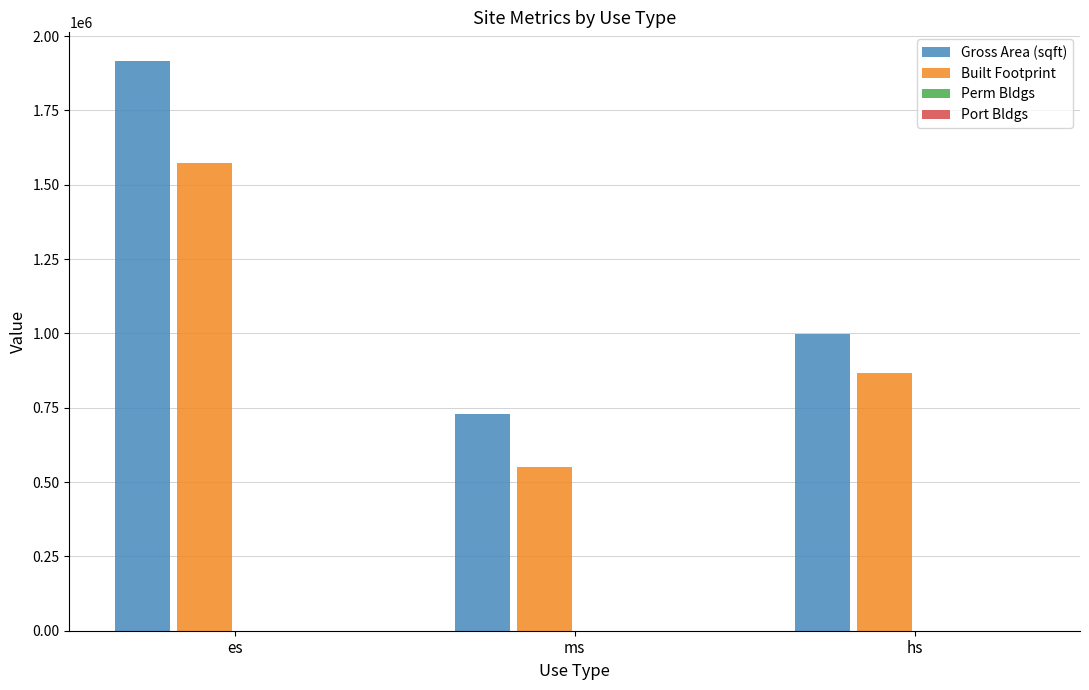

Which series has the largest total across all categories?

Gross Area (sqft)